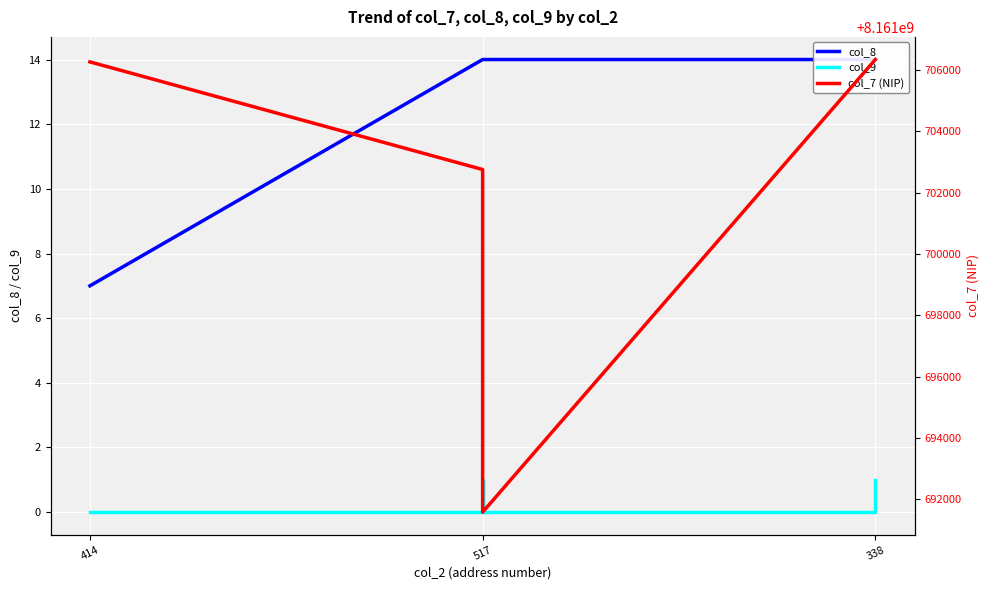

How many data points in col_8 are less than 14?

1